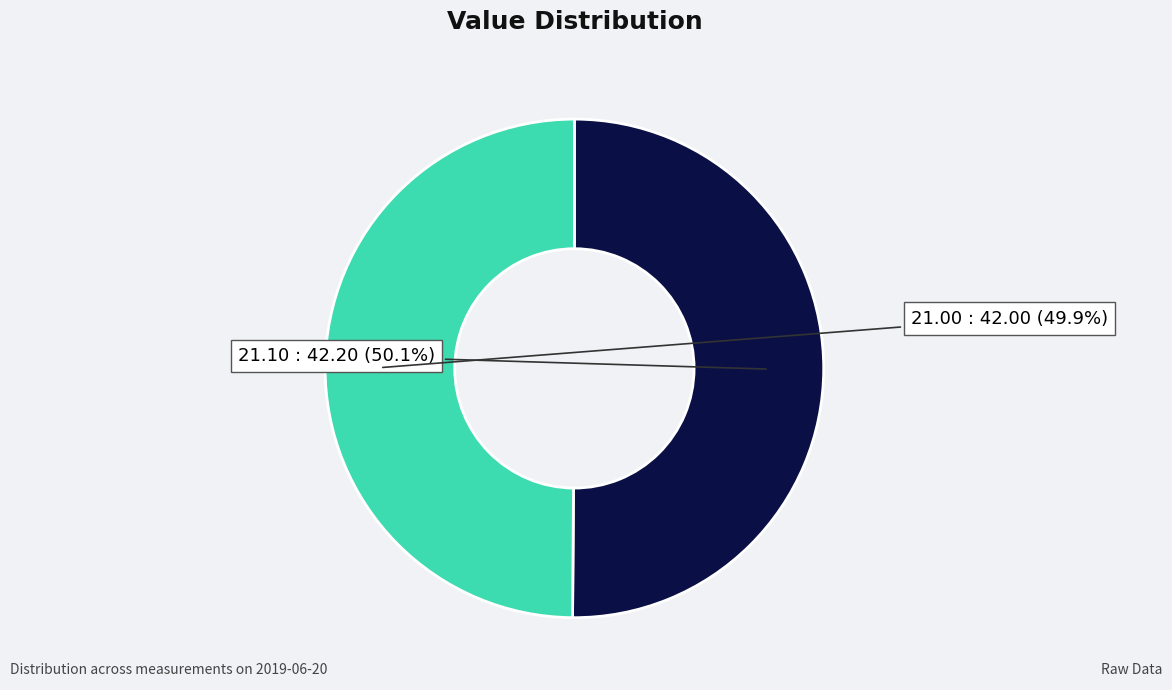

What is the total percentage of 21.10 and 21.00?

100.0%